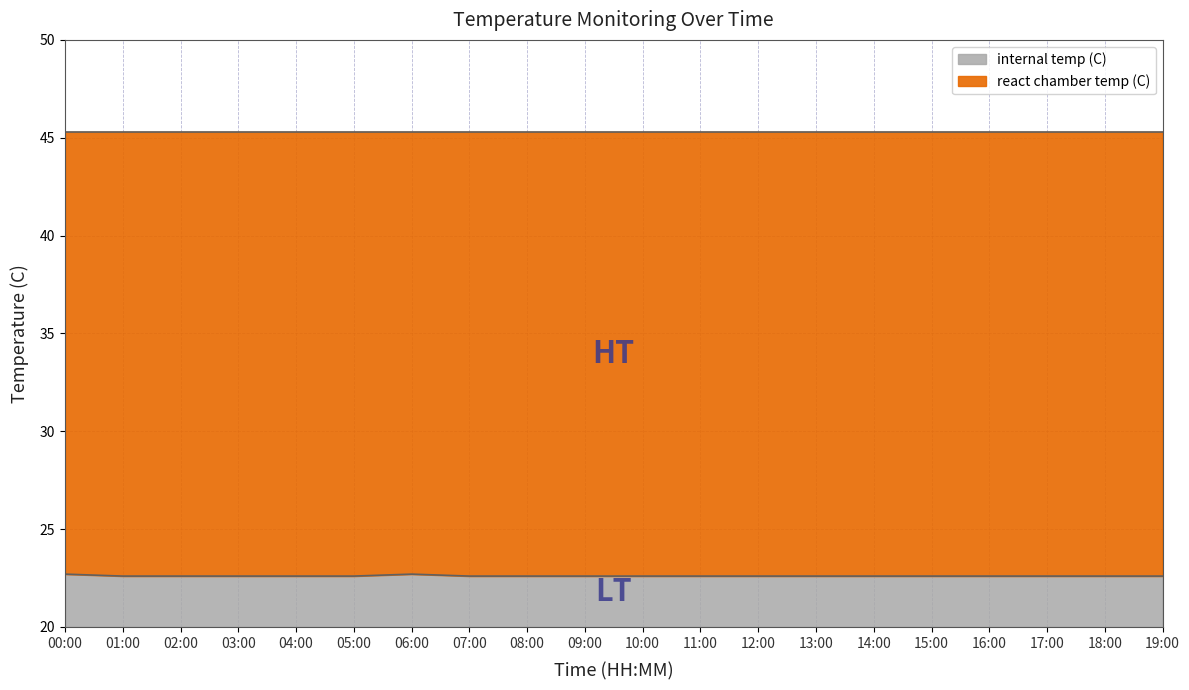

Is it true that the value at 18:00 is 22.6?

True